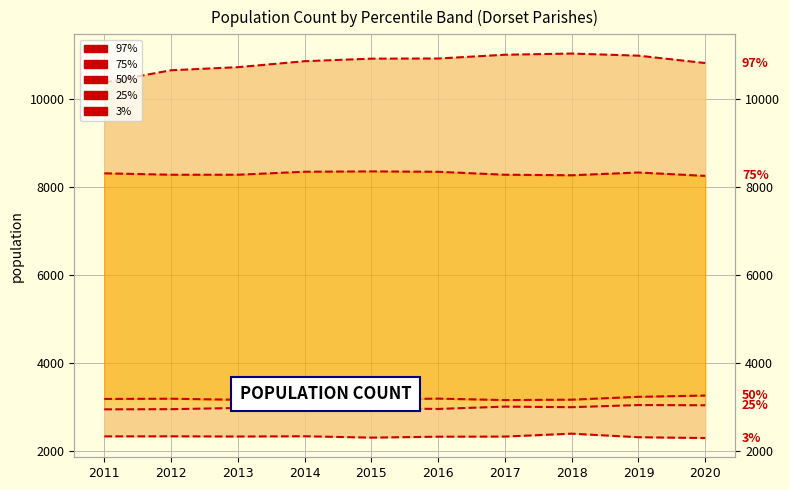

What are all the series names shown in the legend?

97%, 75%, 50%, 25%, 3%